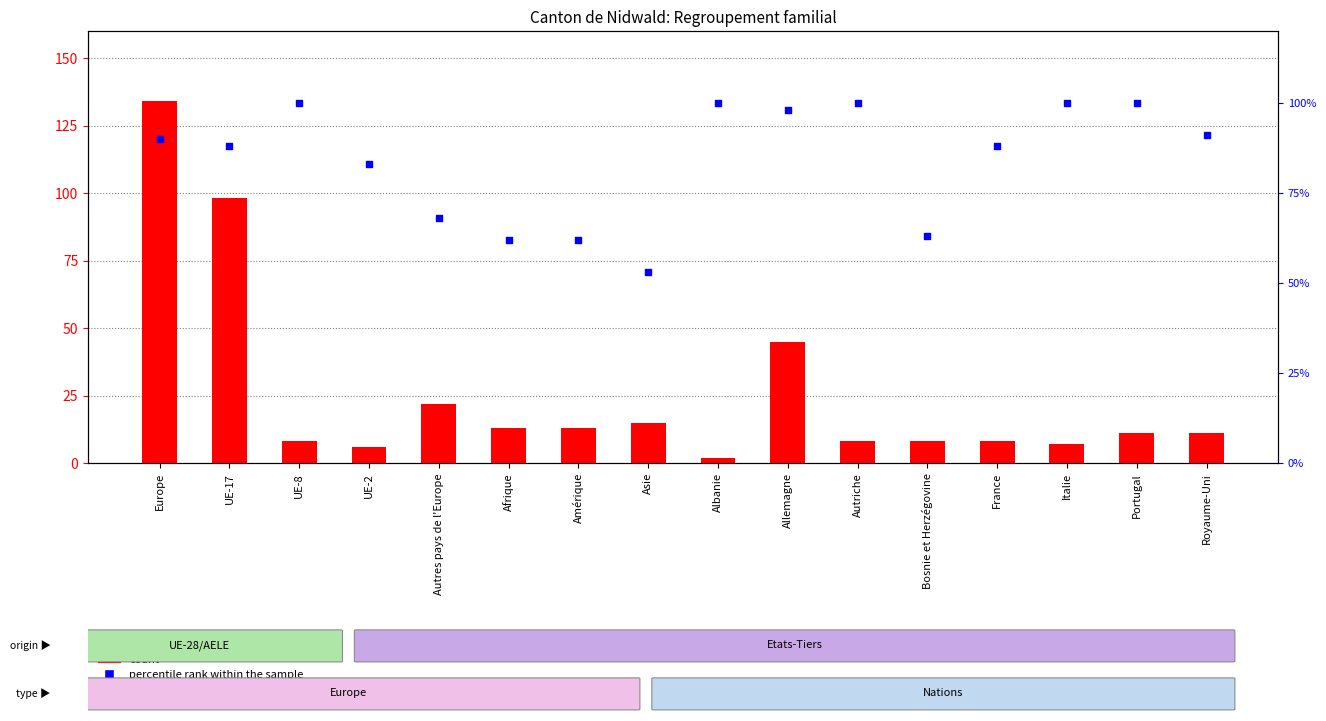

Which series has the widest spread of Y values?

count